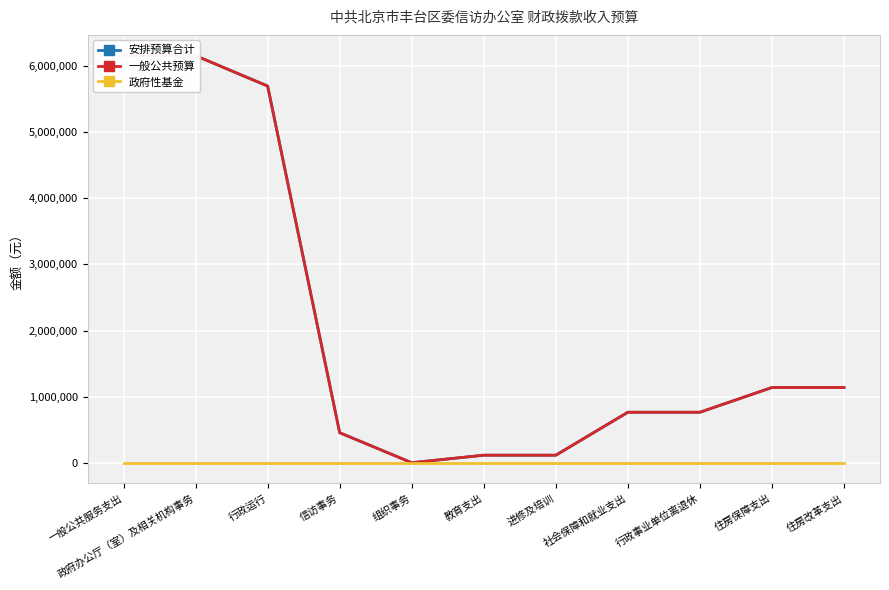

What position from the left is 一般公共服务支出?

1